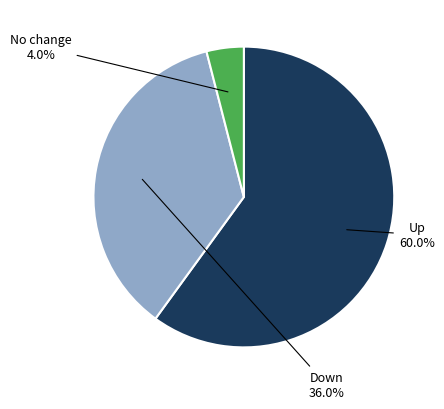

What is the majority slice?

Up